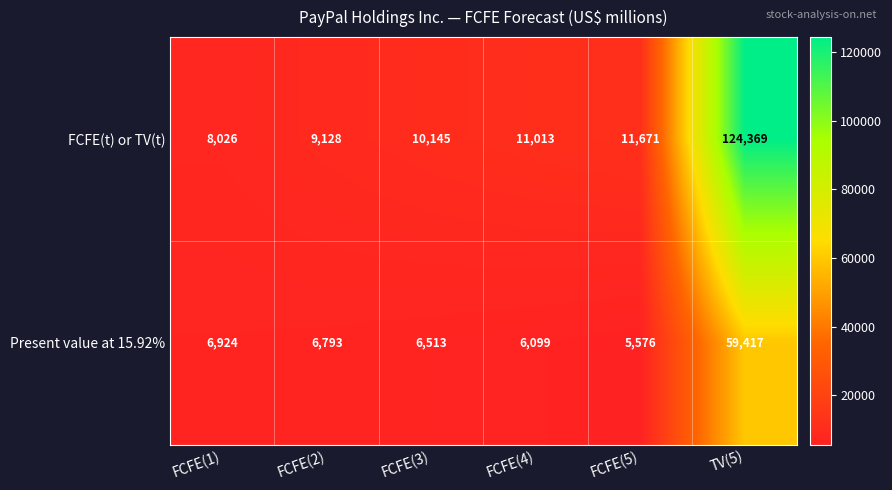

List the series in order of their peak value, lowest first.

Present value at 15.92%, FCFE(t) or TV(t)